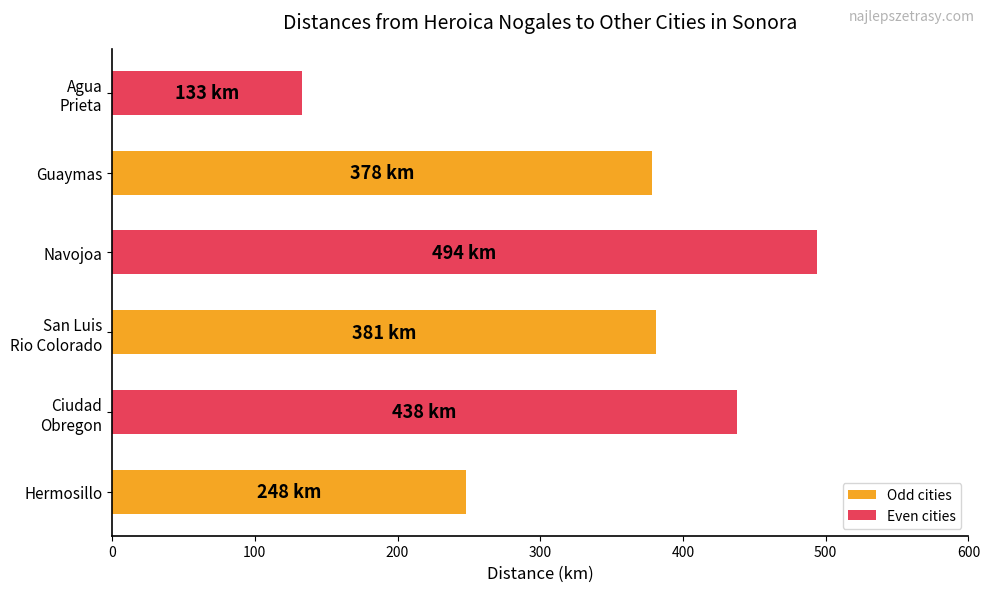

What is the difference between the second highest and second lowest values?

190